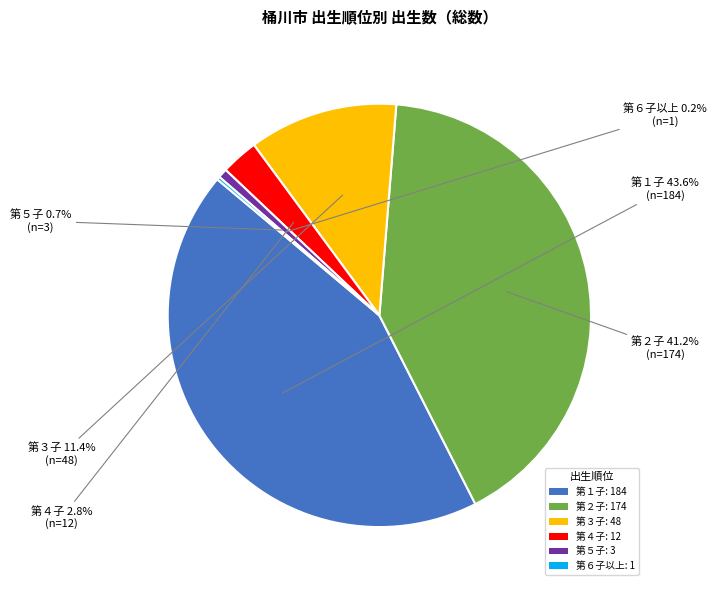

What percentage is the 第５子 slice, to the nearest percent?

1%